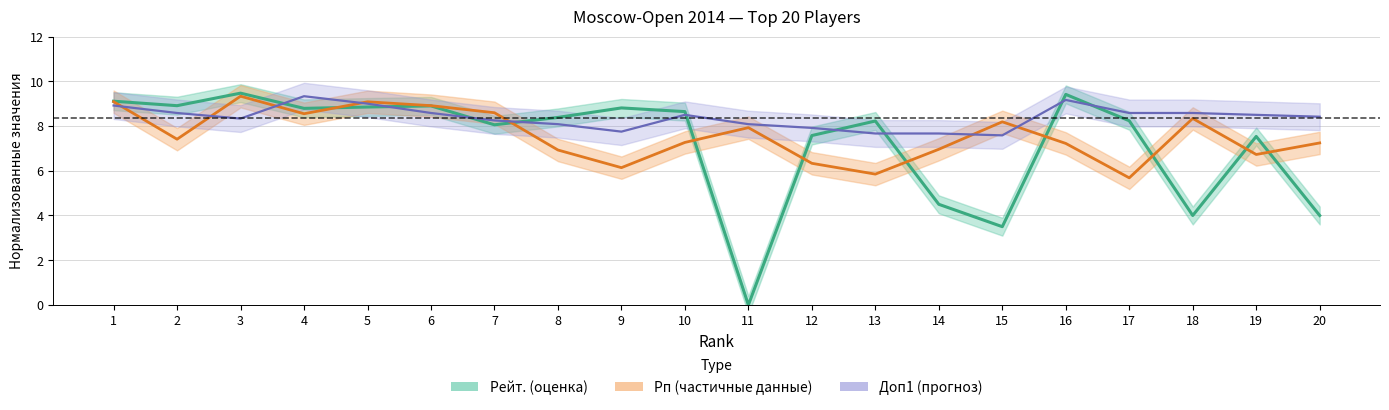

True or false: Рп центр has more than 1 interior local peaks.

True